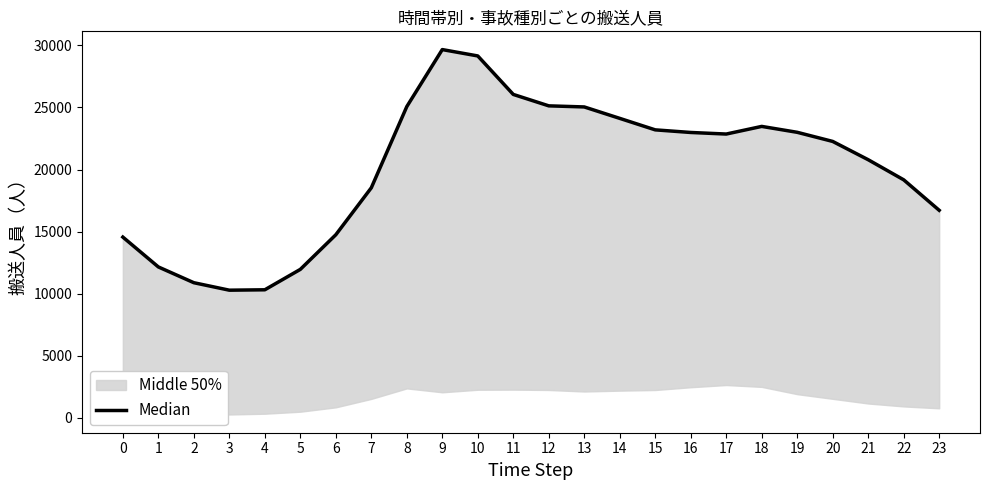

Reading left to right, extract all data points from this chart.

0=14561	1=12158	2=10888	3=10286	4=10318	5=11961	6=14748	7=18528	8=25065	9=29656	10=29144	11=26046	12=25126	13=25038	14=24118	15=23193	16=22983	17=22856	18=23471	19=22996	20=22262	21=20789	22=19171	23=16718